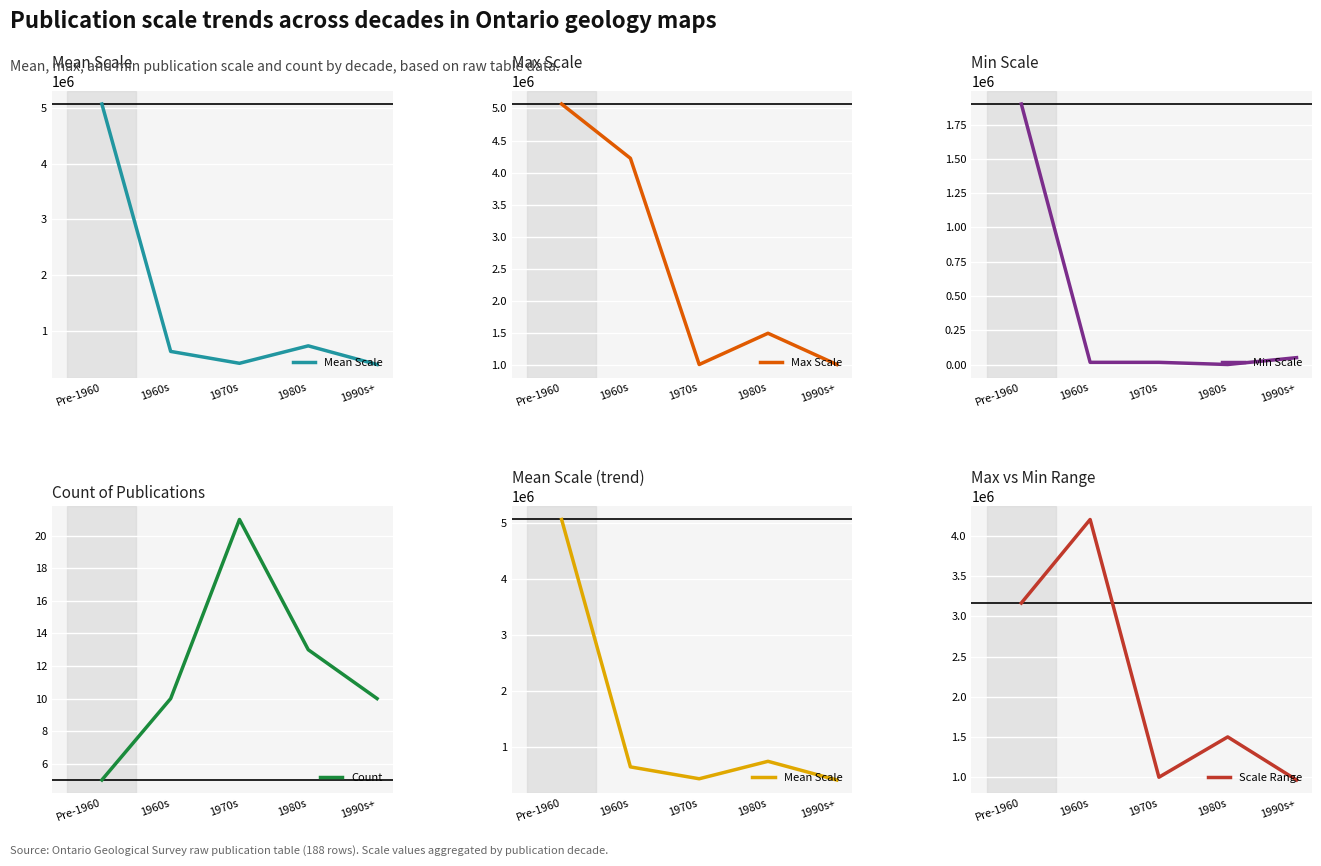

Read the Max Scale value at 1960s, to the nearest 10.

4224000